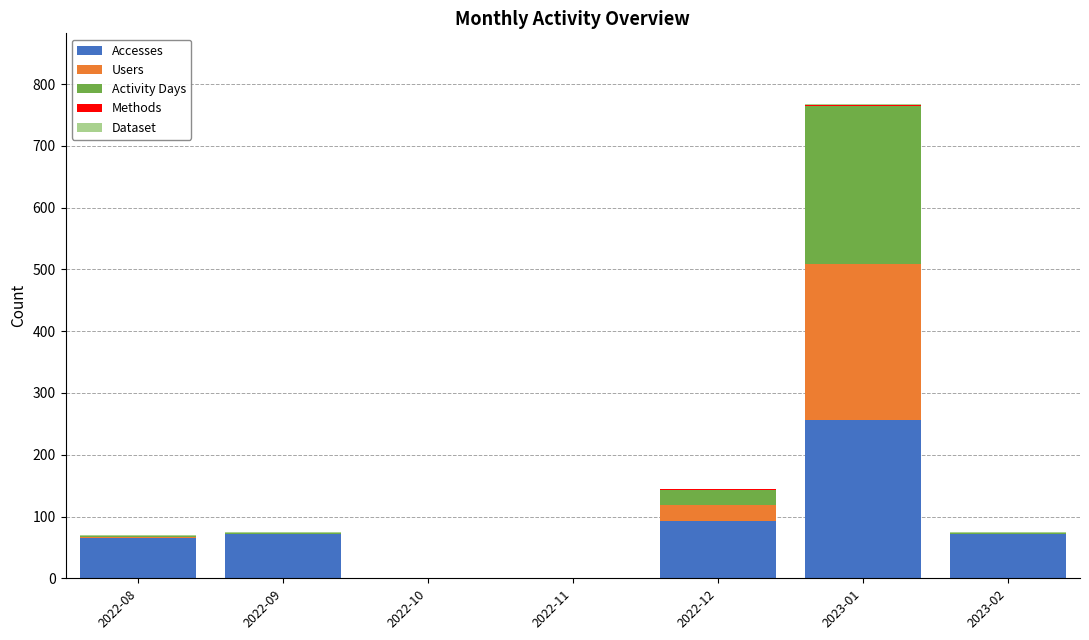

At which label is Accesses closest to 128?

2022-12